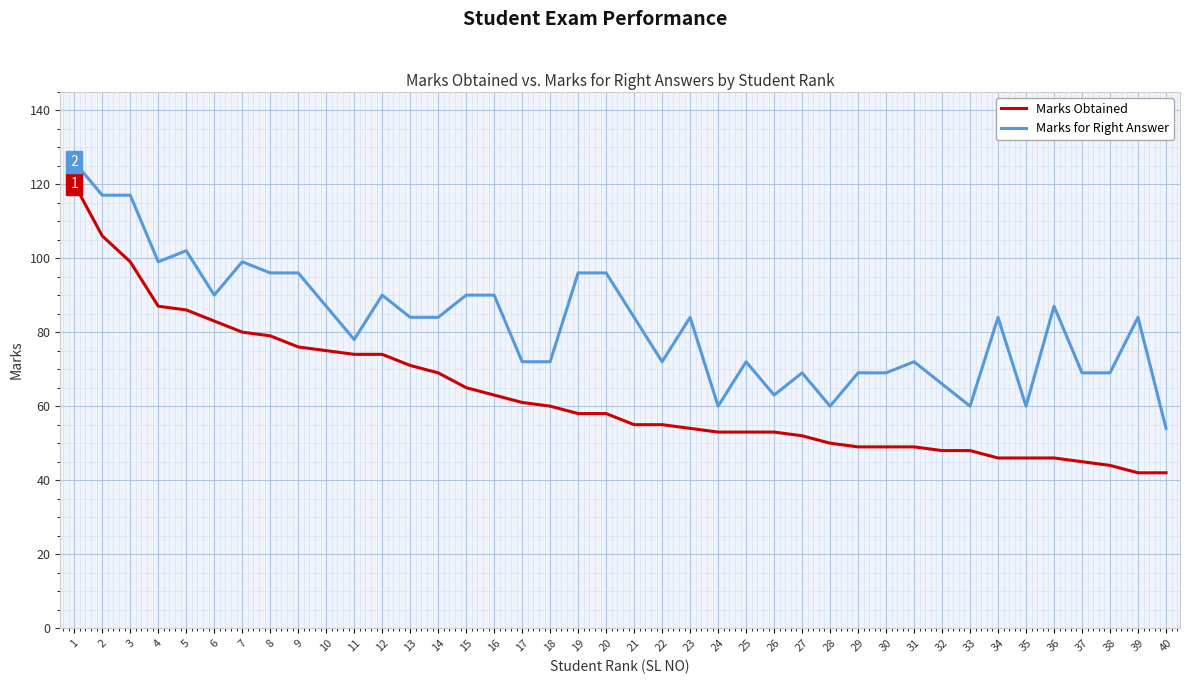

True or false: Marks for Right Answer and Marks Obtained intersect in this chart.

False